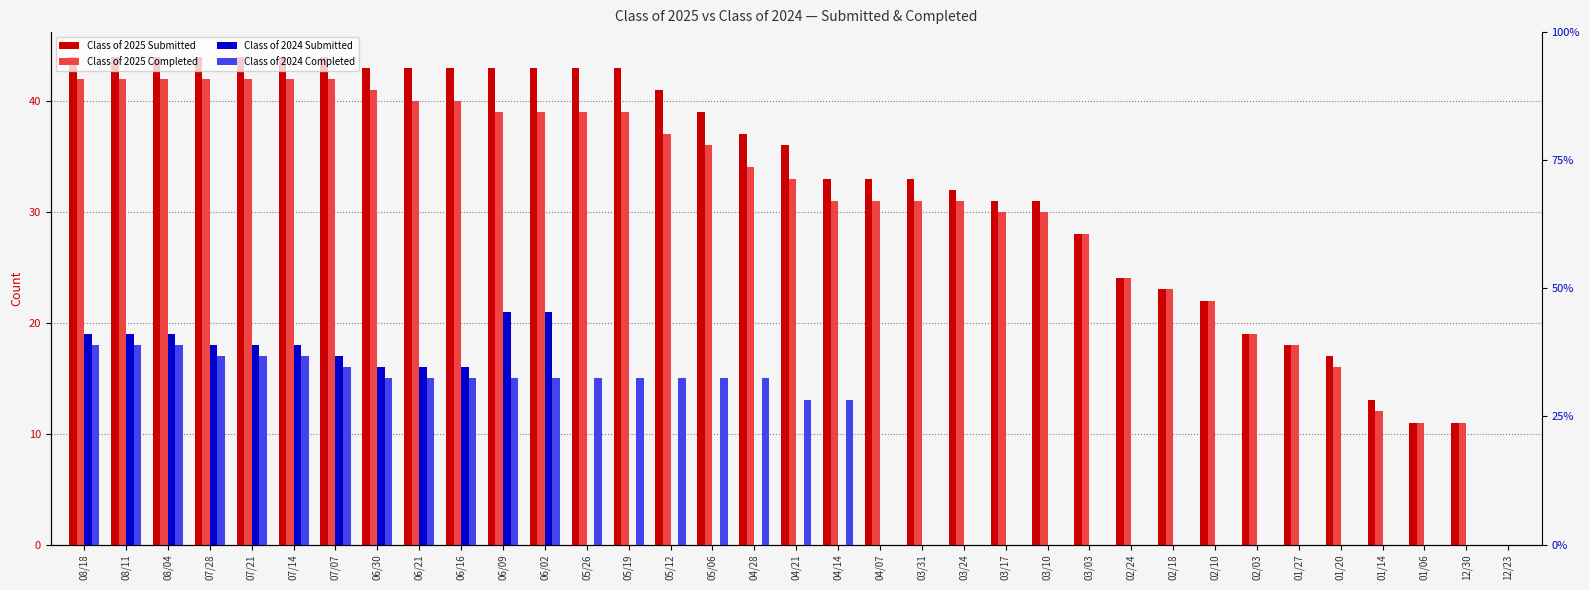

At which label is Class of 2025 Submitted closest to 22?

02/10